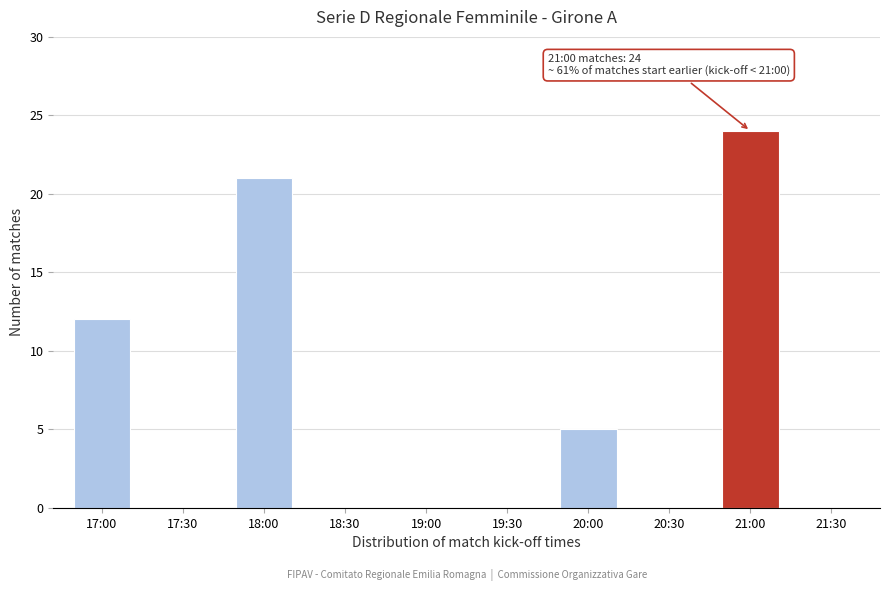

Reading left to right, transcribe all the data shown in this chart.

17:00=12	17:30=0	18:00=21	18:30=0	19:00=0	19:30=0	20:00=5	20:30=0	21:00=24	21:30=0